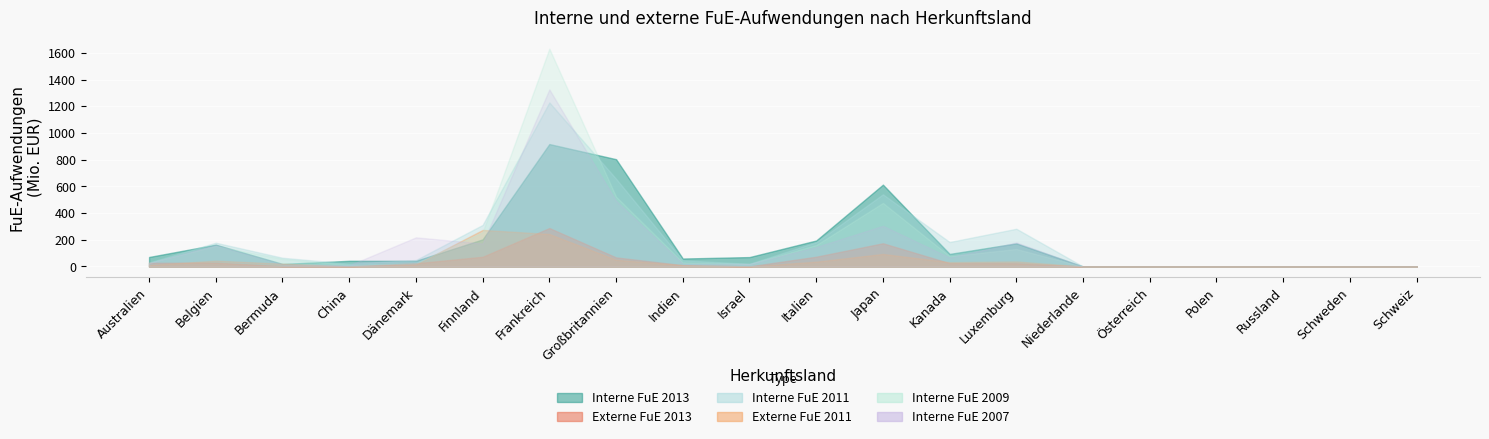

At which label is Interne FuE 2013 closest to 458537?

Japan